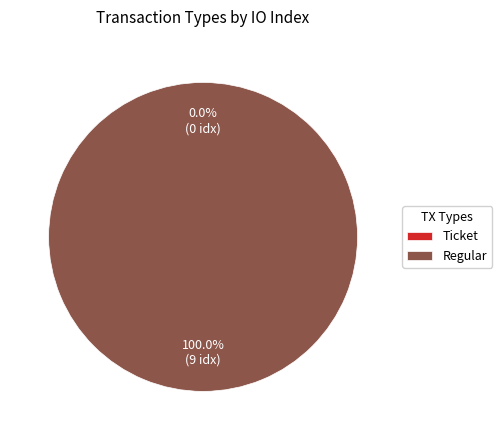

What percentage is the Regular slice, to the nearest percent?

100%